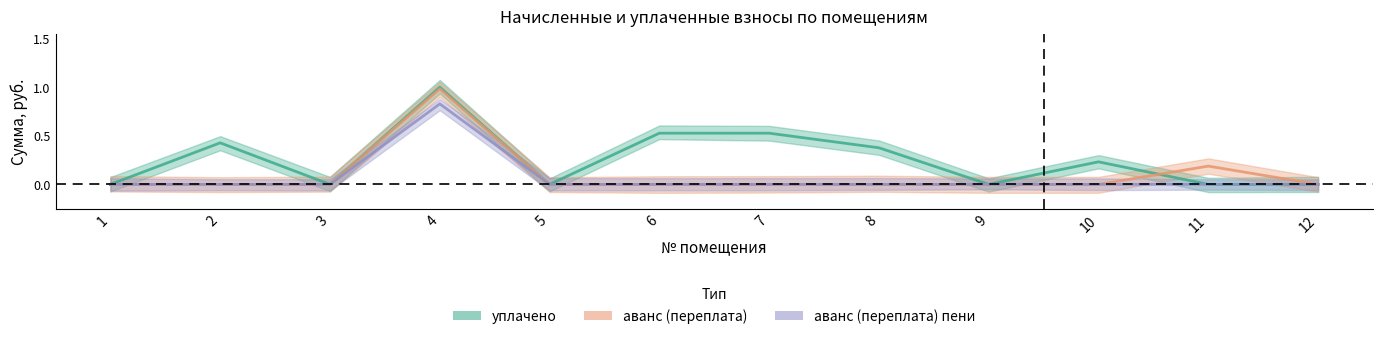

List the labels in order of аванс (переплата) пени value, smallest first.

1, 2, 3, 5, 6, 7, 8, 9, 10, 11, 12, 4